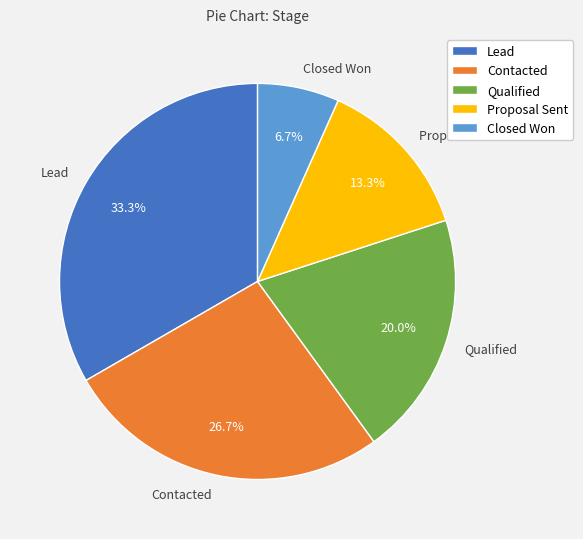

Rank the categories by value from lowest to highest.

Closed Won, Proposal Sent, Qualified, Contacted, Lead